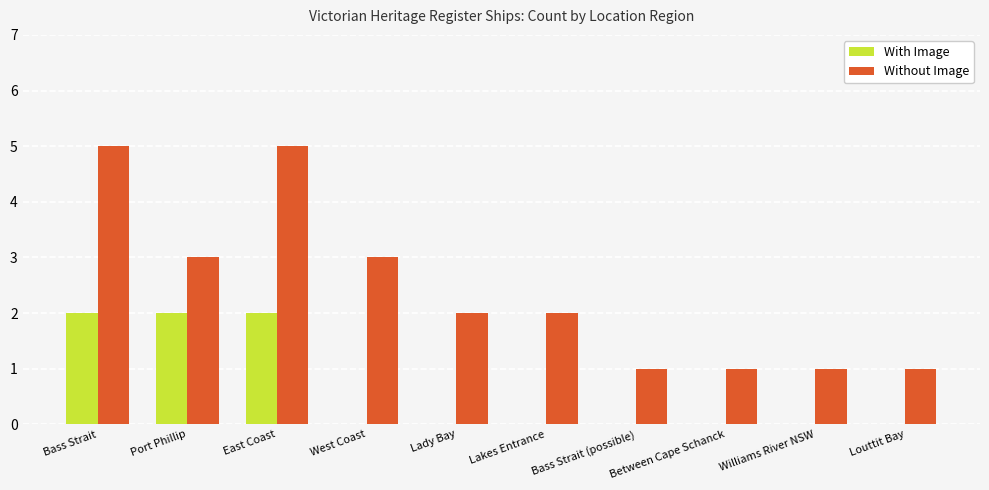

How many distinct data groups are displayed?

2